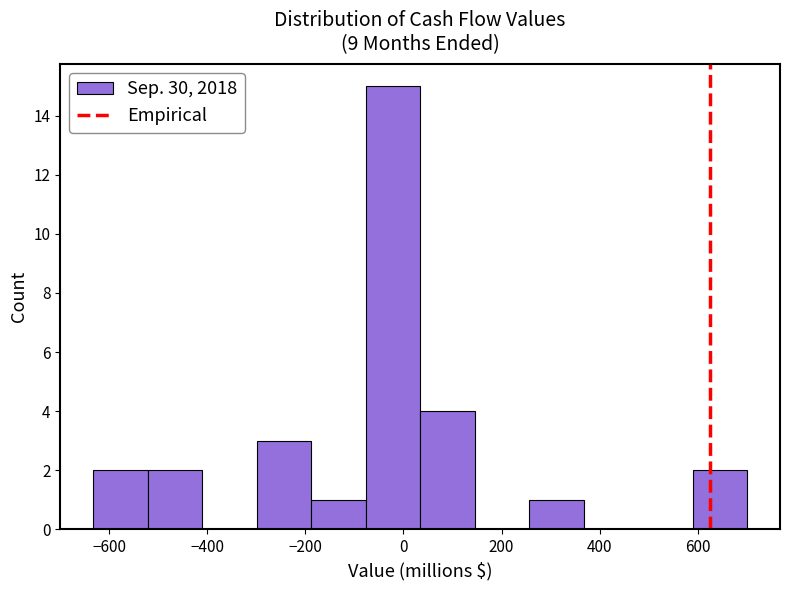

What is the height of the bar covering -180 to -80 on the x-axis? Neither the bar edges nor the heights are printed on the chart, so give them approximately, as read against the axes.

1